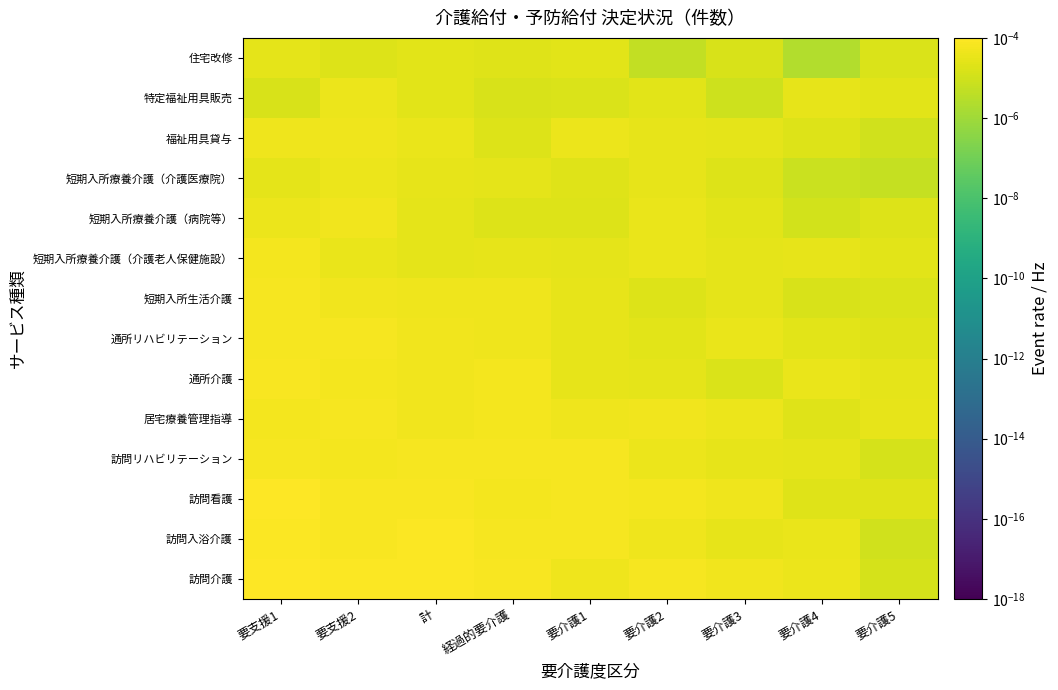

How many series are shown in this chart?

14